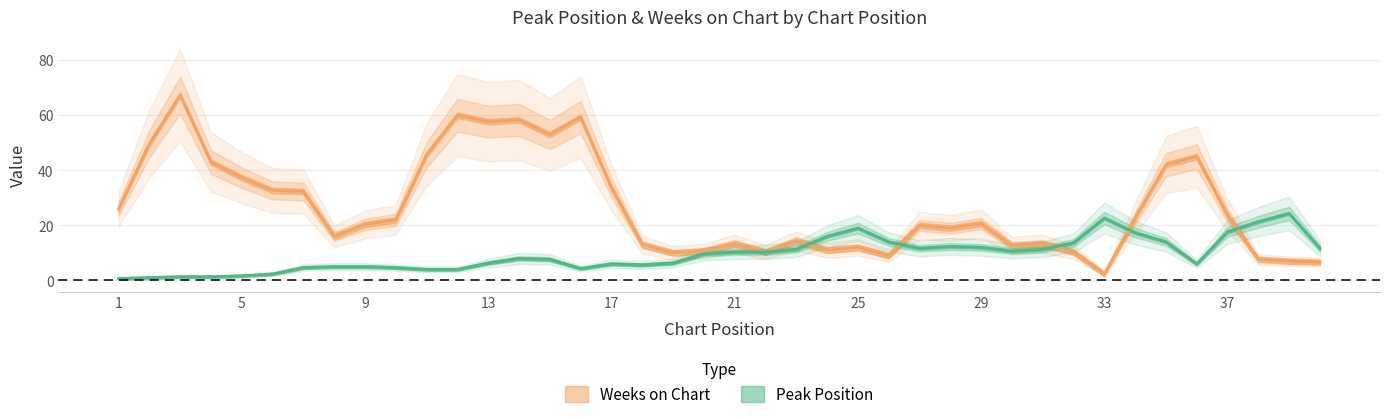

Does the chart have visible grid lines?

Yes